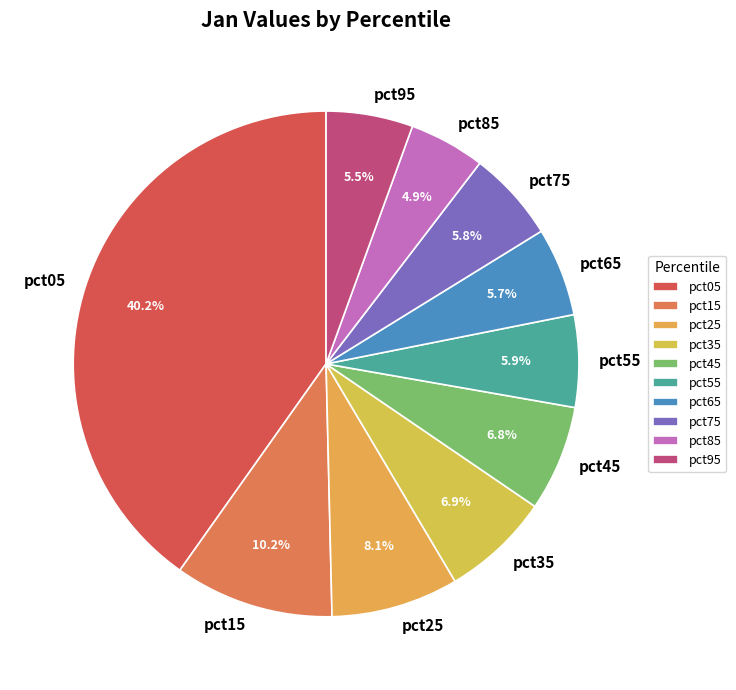

How many slices are in this pie chart?

10